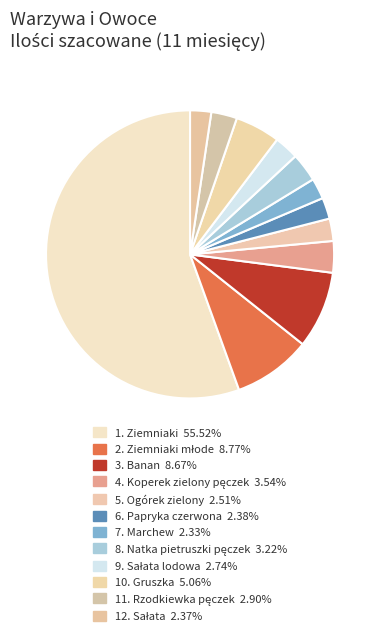

How many segments does this pie chart have?

12